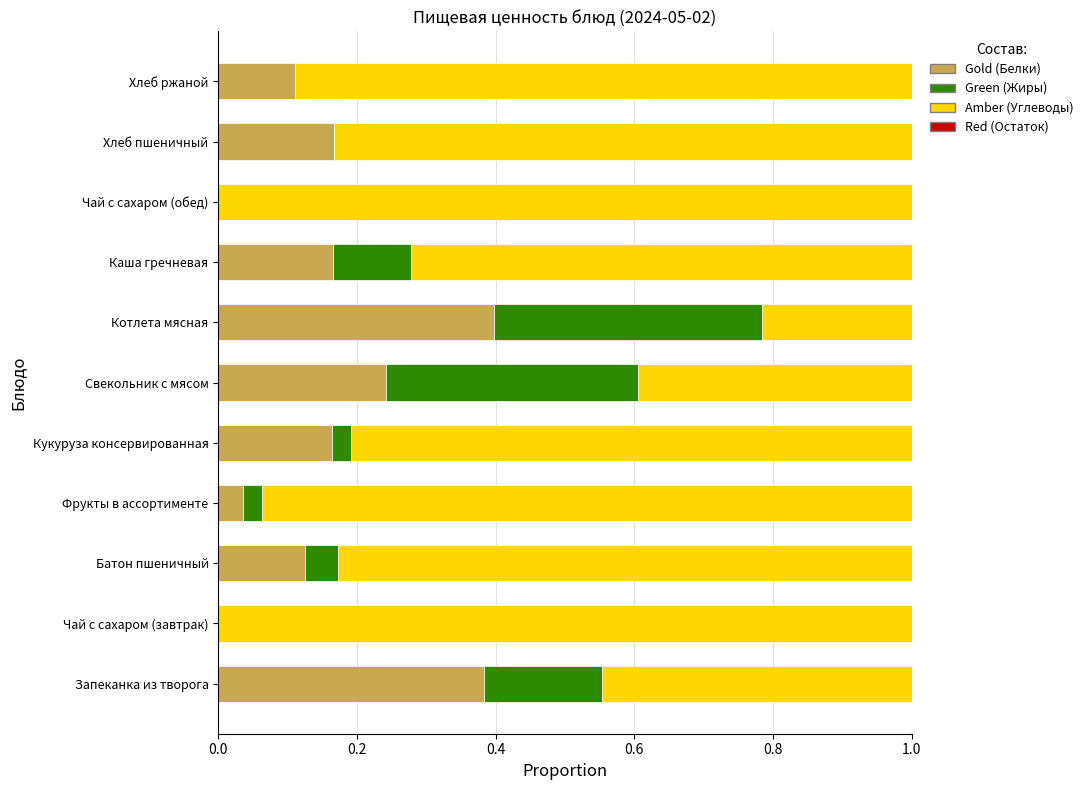

What is the total value across all series at Каша гречневая?

1.0